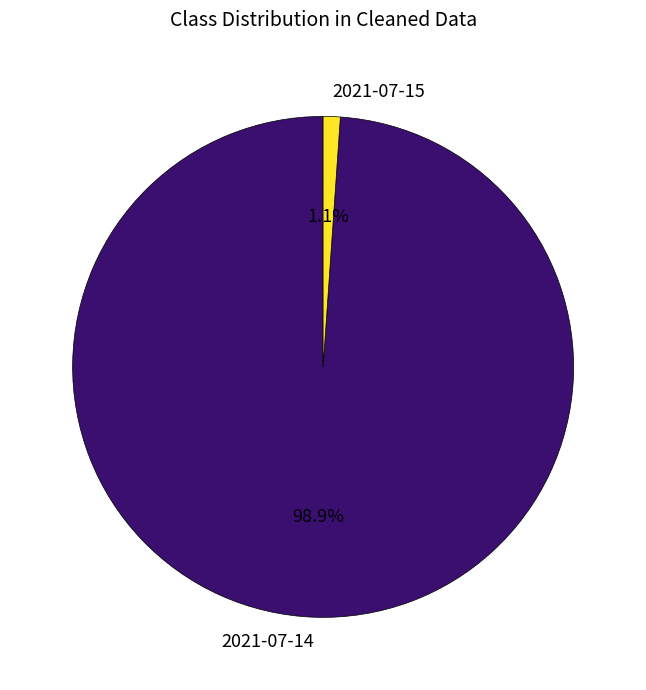

How many slices are in this pie chart?

2